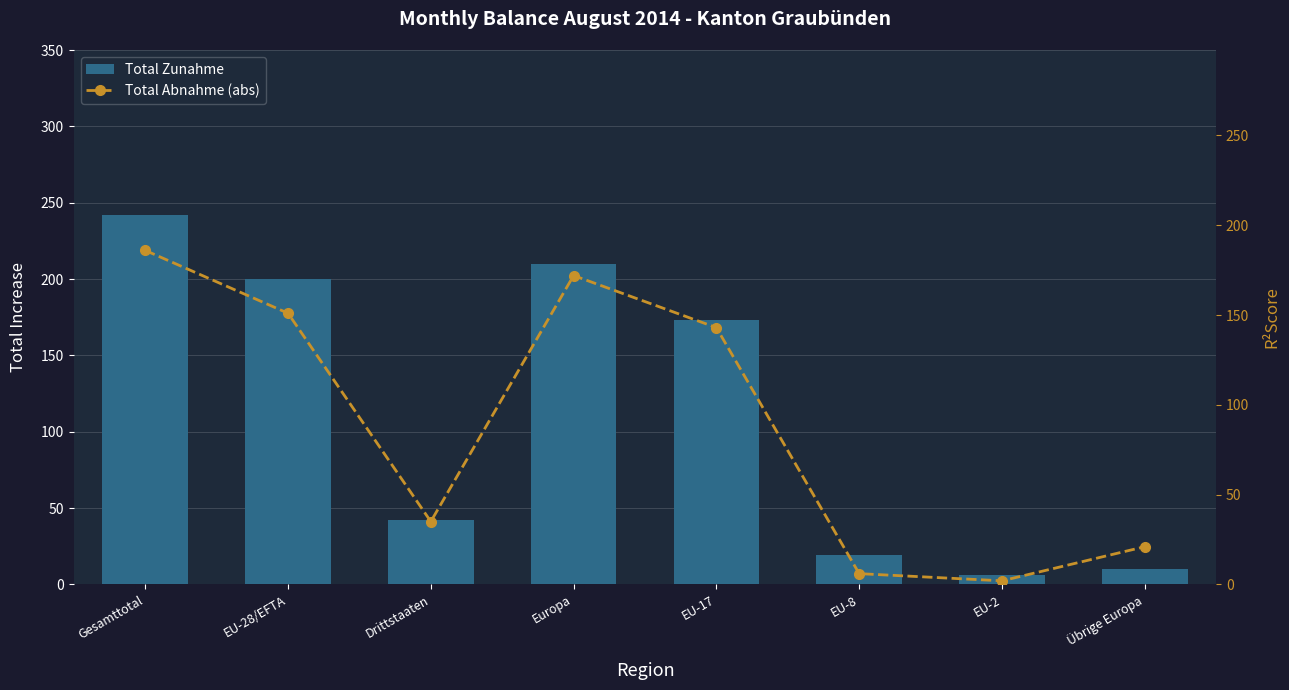

Rank the series by their average value, from highest to lowest.

Total Zunahme, Total Abnahme (abs)